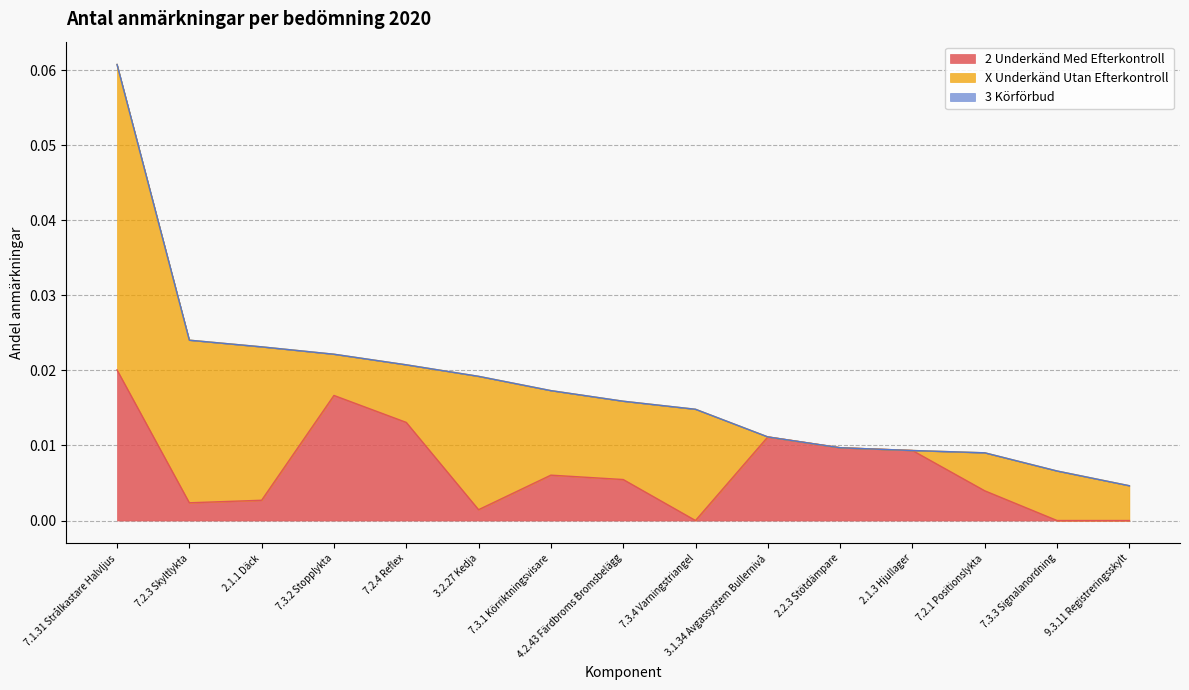

True or false: 2 Underkänd Med Efterkontroll has more than 2 interior local peaks.

True